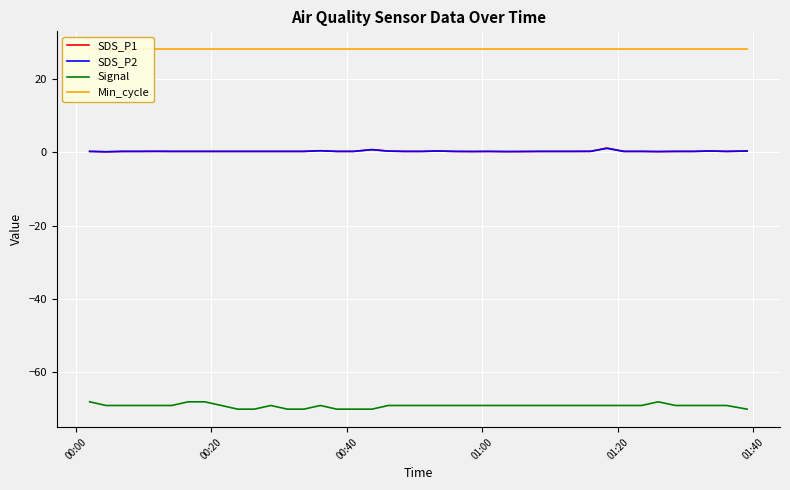

True or false: Signal and SDS_P1 cross at least once.

False